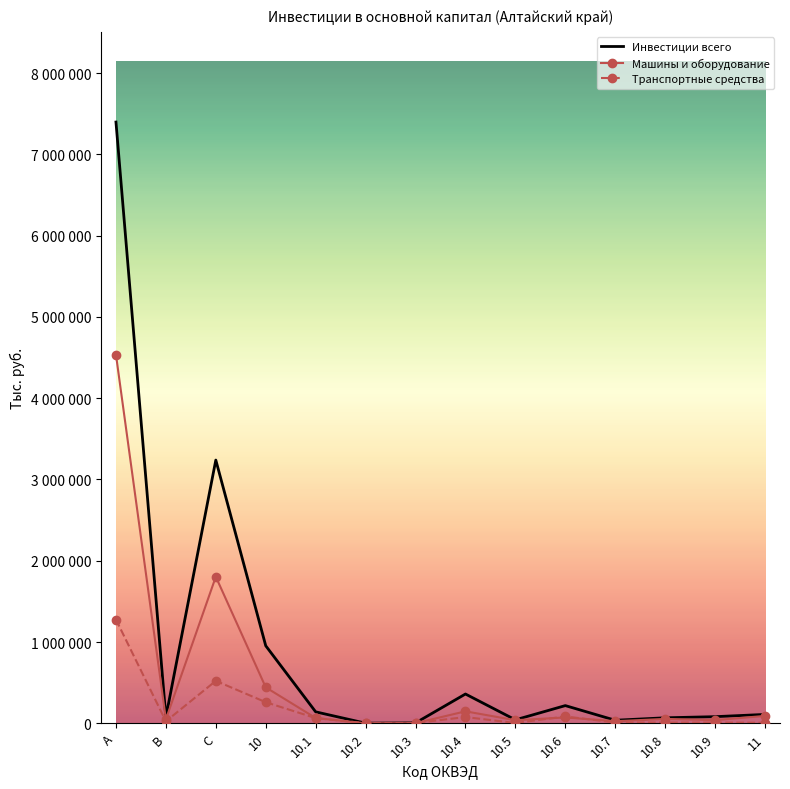

Which series has the largest range (max minus min)?

Инвестиции всего